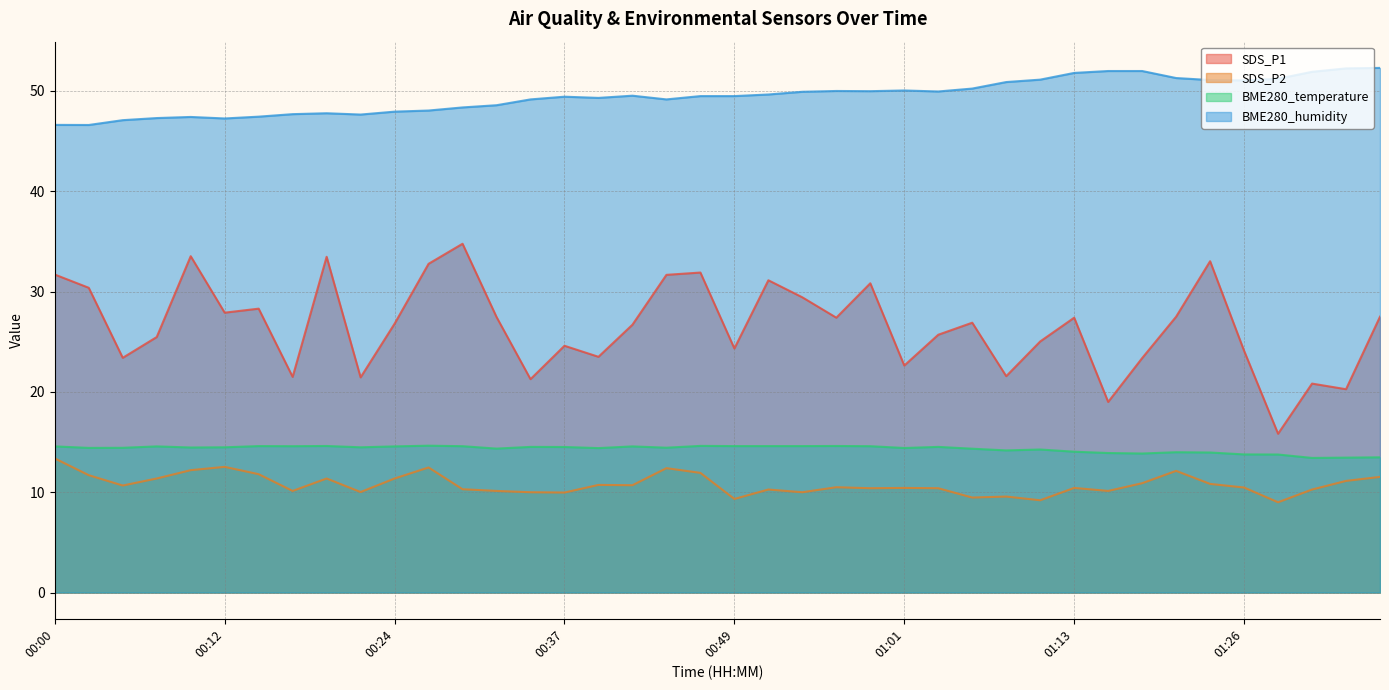

At which label is SDS_P2 closest to 11?

01:18